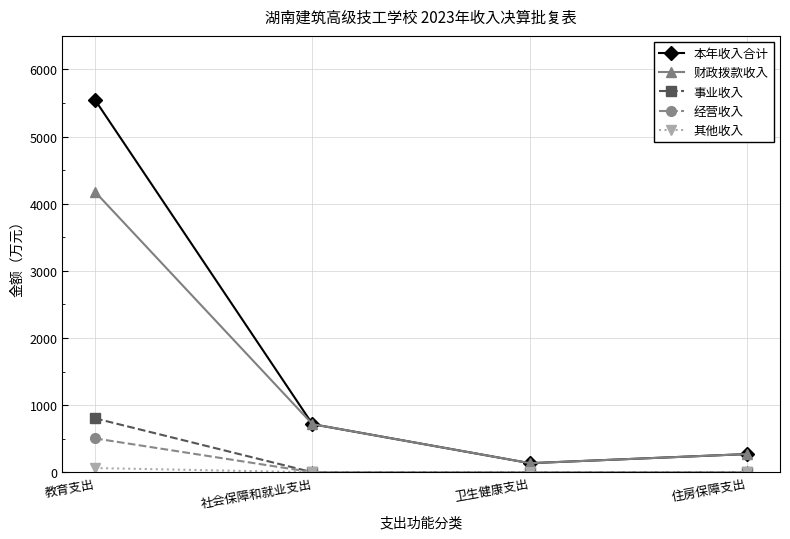

What position from the left is 卫生健康支出?

3